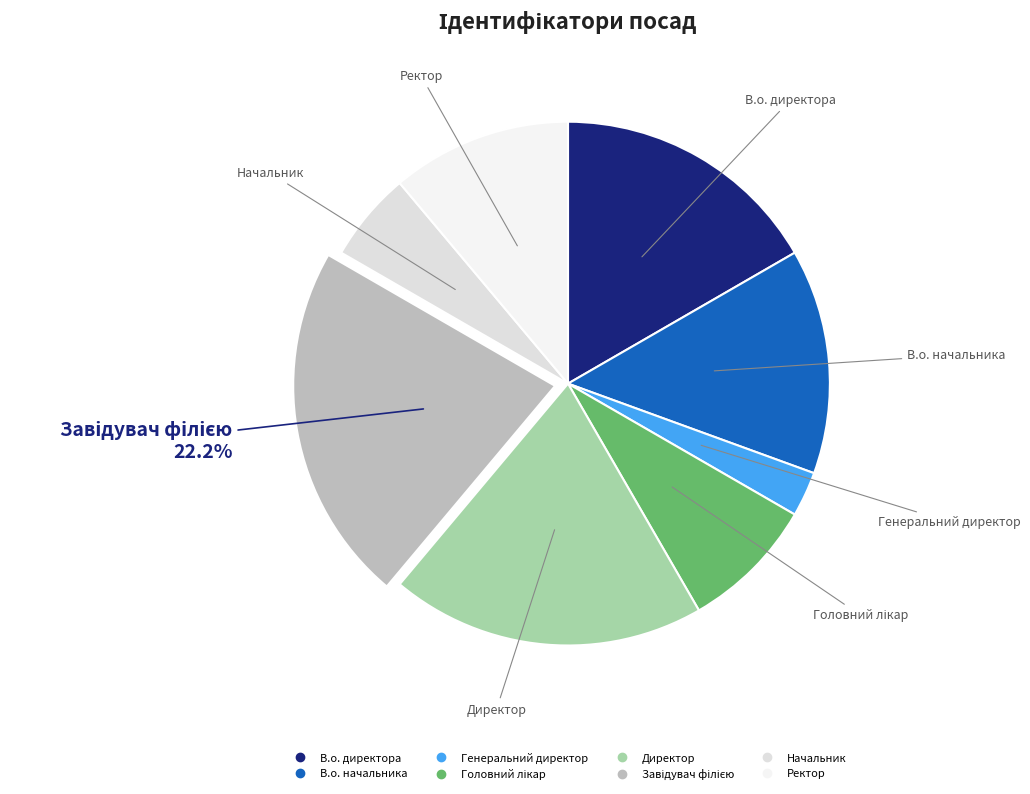

Is В.о. директора the majority of the pie?

No